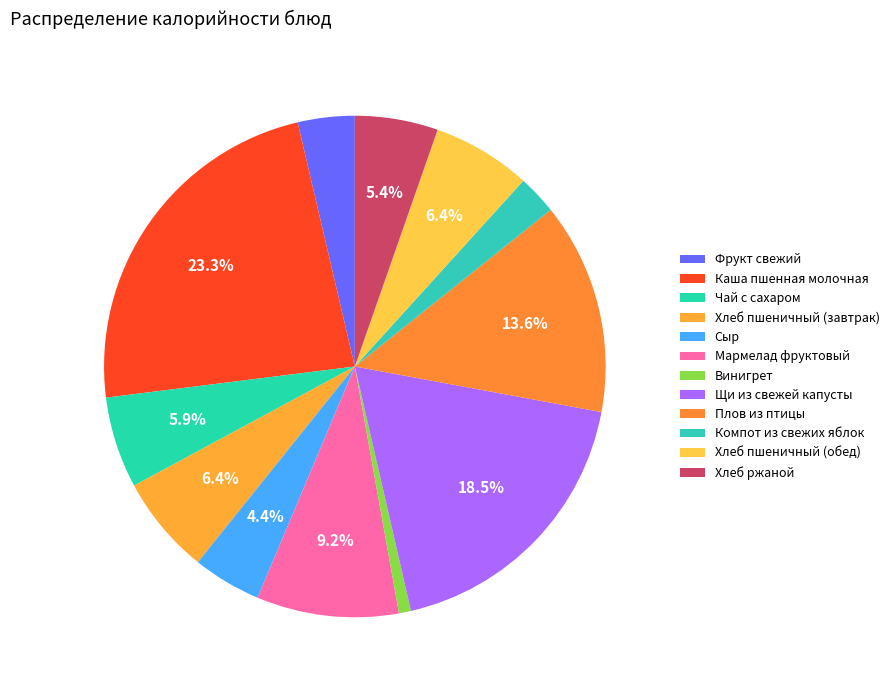

To the nearest percent, what is the combined percentage of Плов из птицы and Каша пшенная молочная?

37%